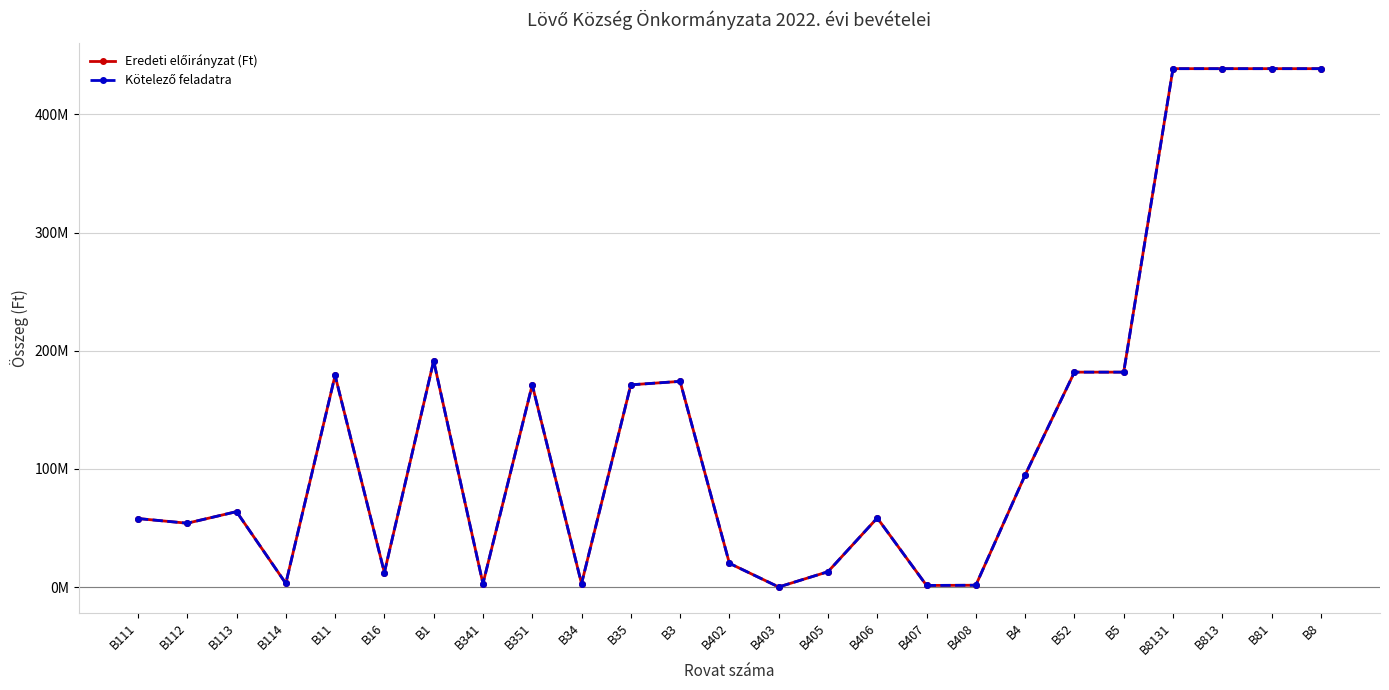

The Kötelező feladatra series shows 1948677 at B341. True or false?

False